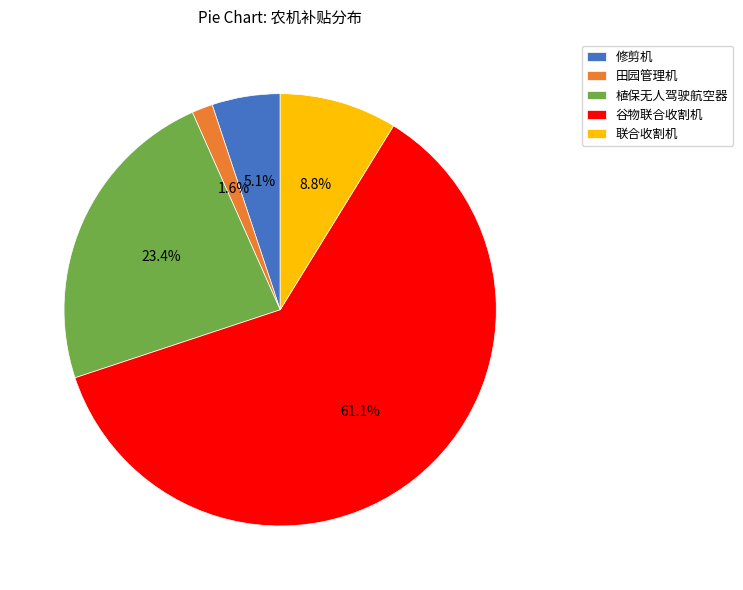

Is it true that 植保无人驾驶航空器 is 23% of the pie?

True